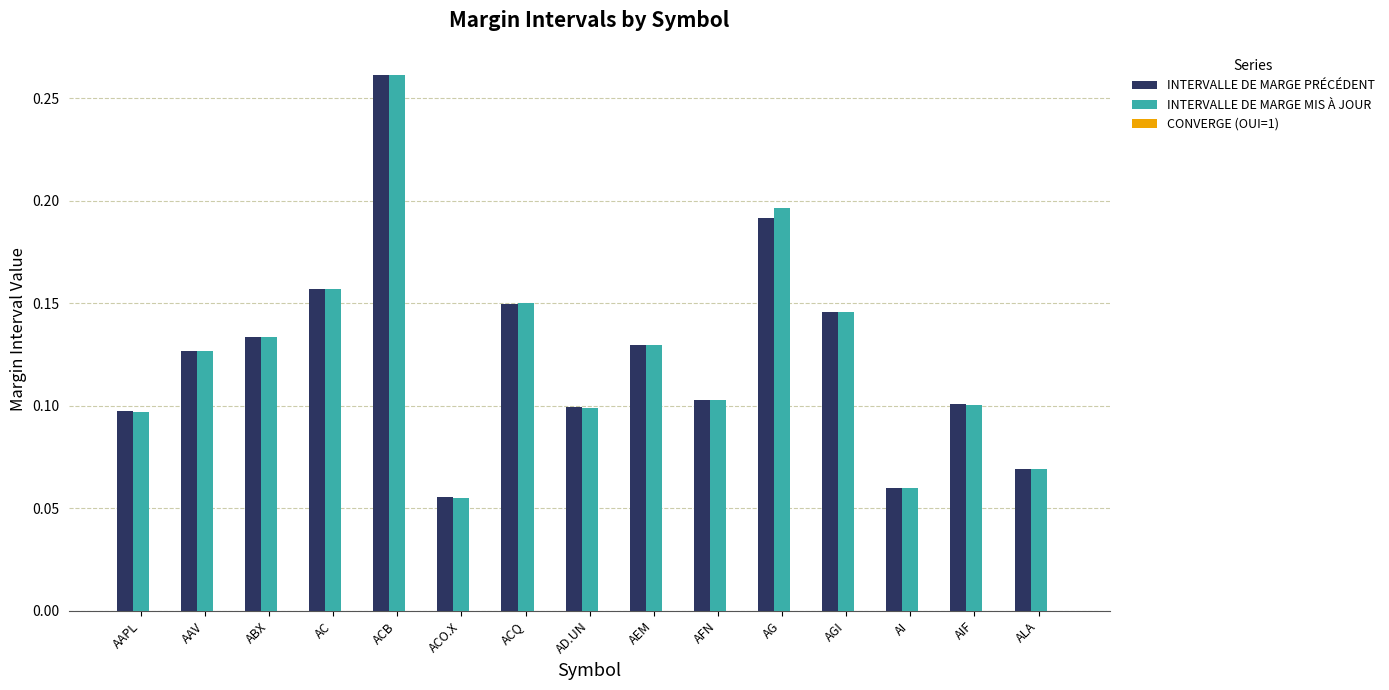

Is the value of INTERVALLE DE MARGE PRÉCÉDENT at ALA greater than the value of INTERVALLE DE MARGE MIS À JOUR at AG?

No